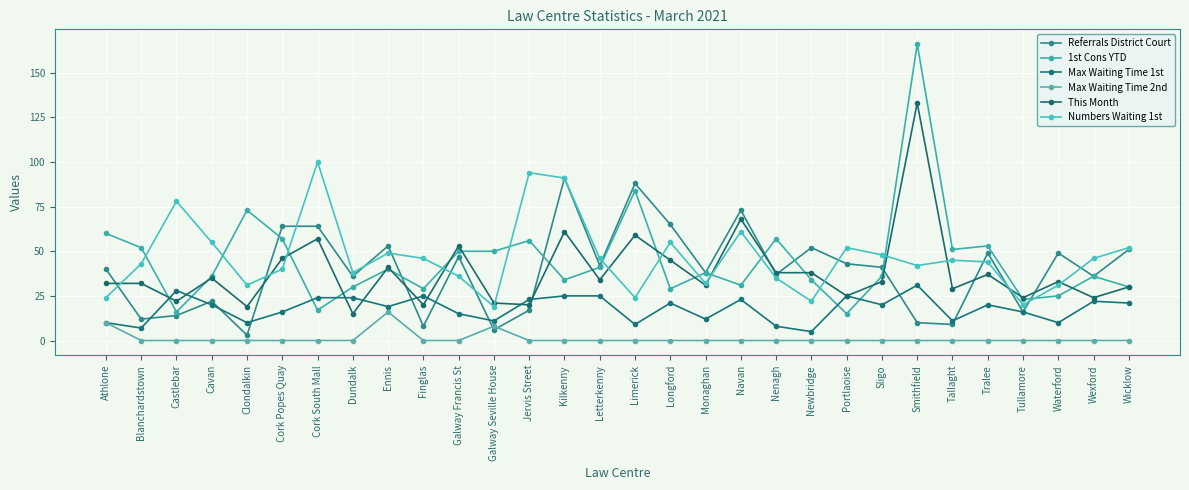

Rank the series by their maximum value, from highest to lowest.

1st Cons YTD, This Month, Numbers Waiting 1st, Referrals District Court, Max Waiting Time 1st, Max Waiting Time 2nd